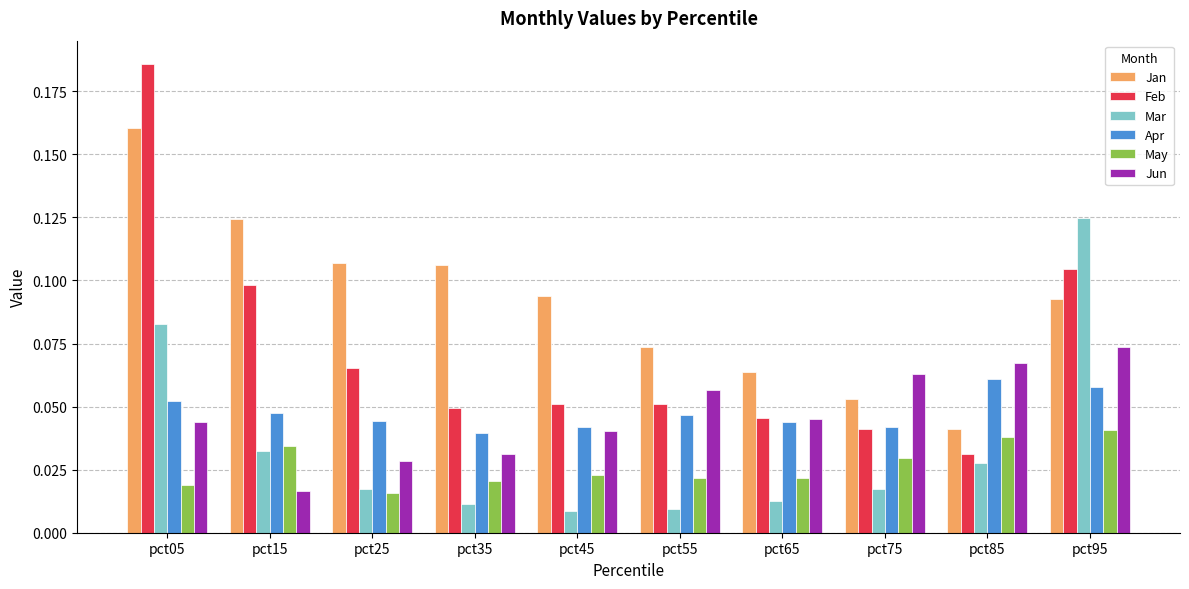

List the series in order of their peak value, highest first.

Feb, Jan, Mar, Jun, Apr, May